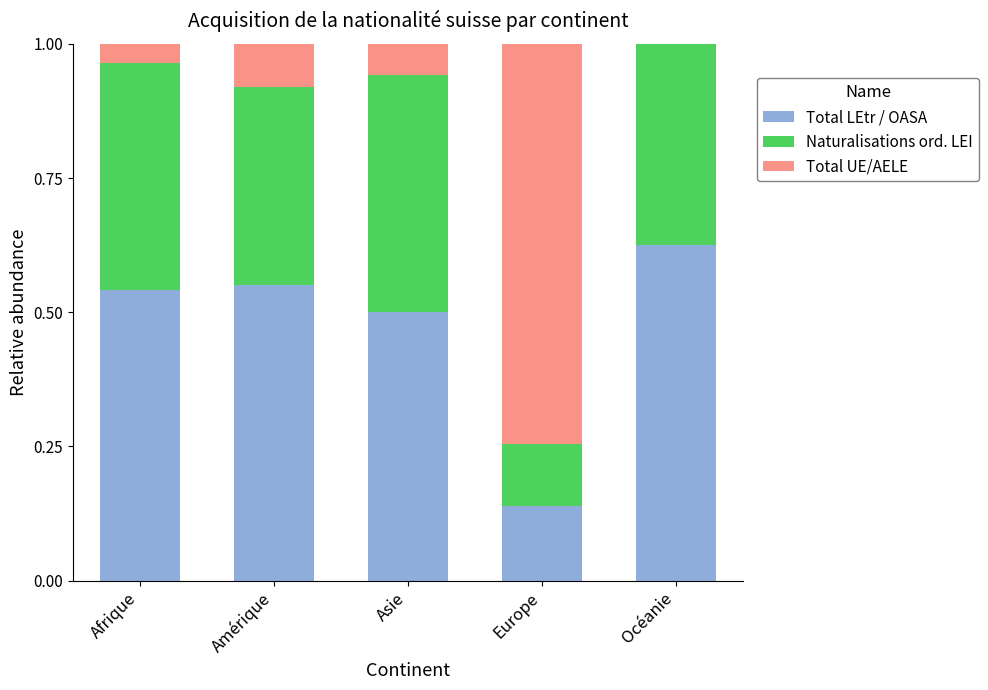

What is the total value across all series at Amérique?

1.0